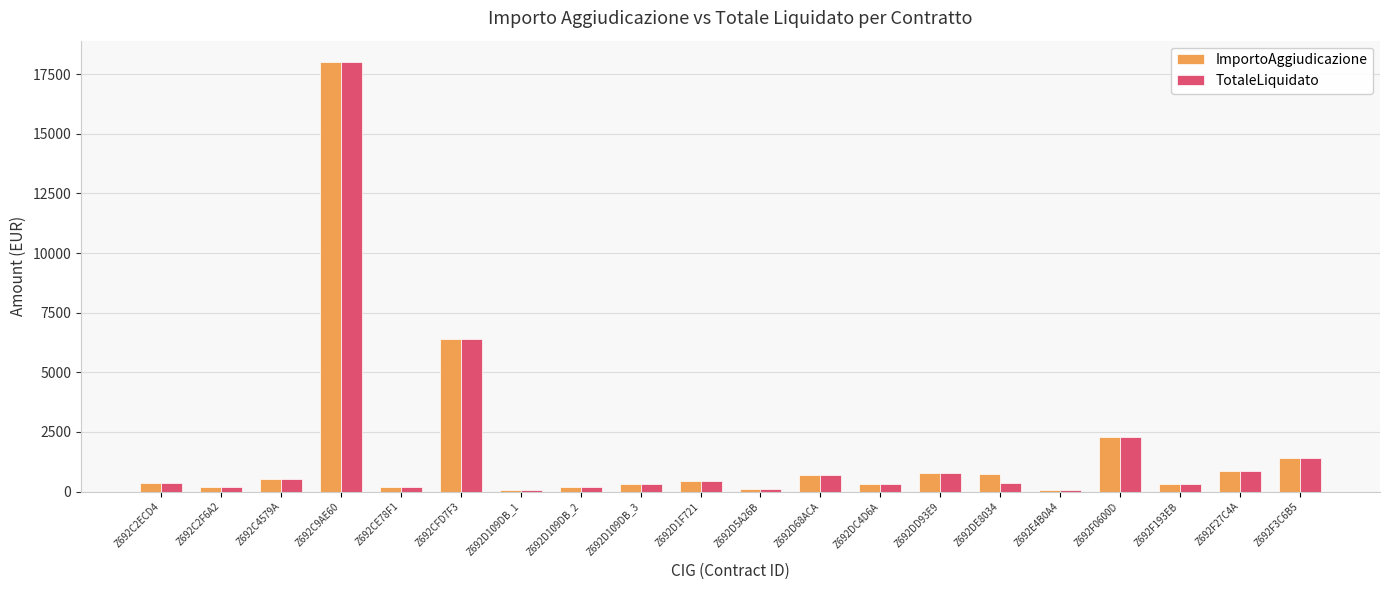

True or false: TotaleLiquidato has a value of 859.2 at Z692F27C4A.

True